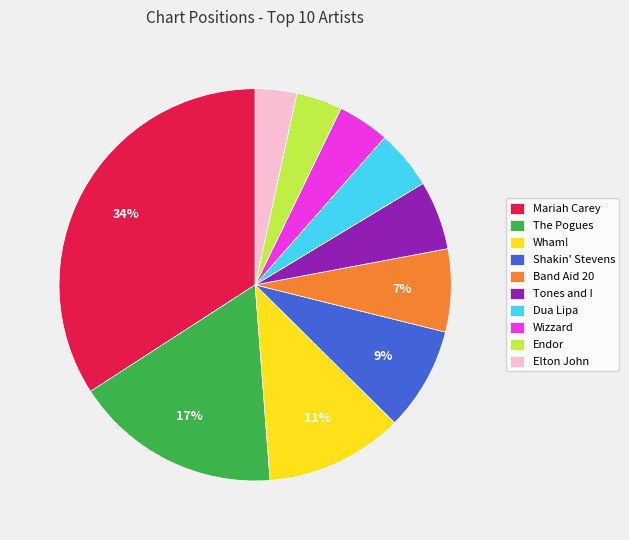

Is there a majority slice in this chart?

No